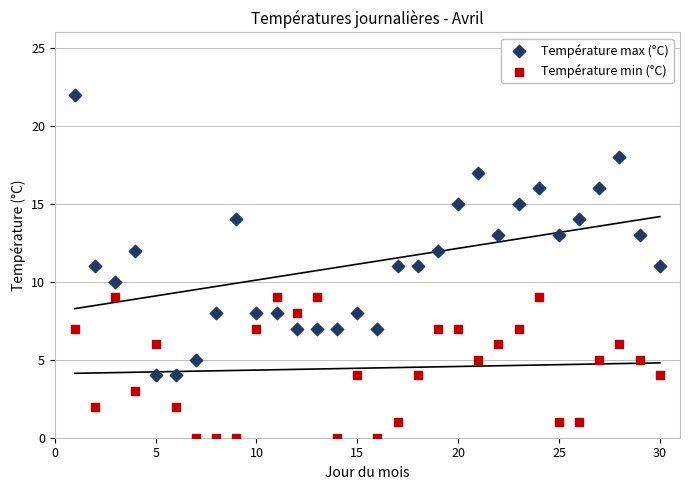

What is the X range (max minus min) for the scatter plot?

29